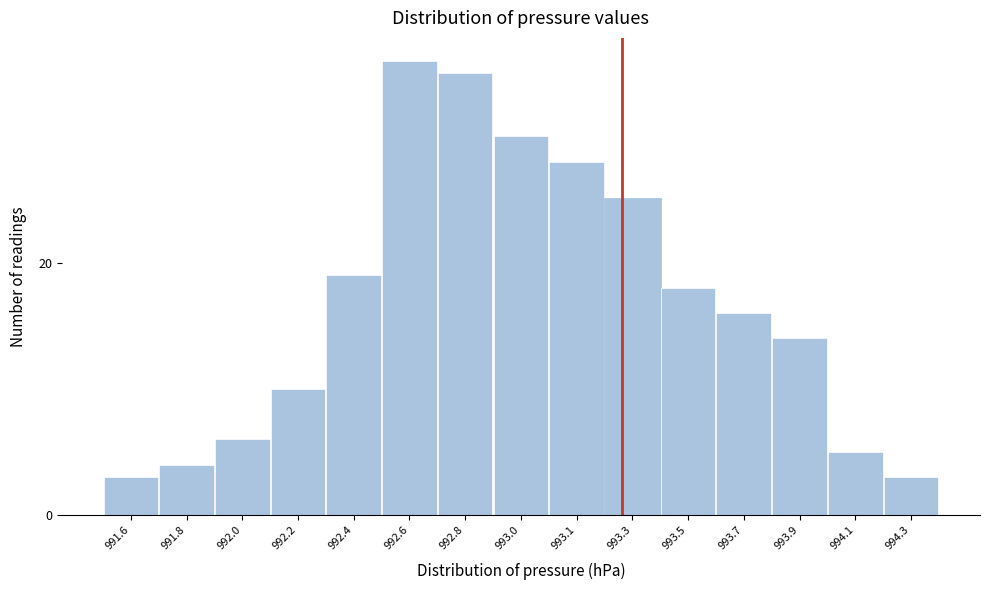

Reading left to right, what are all the values shown in this chart?

991.6=3	991.8=4	992.0=6	992.2=10	992.4=19	992.6=36	992.8=35	993.0=30	993.1=28	993.3=25	993.5=18	993.7=16	993.9=14	994.1=5	994.3=3